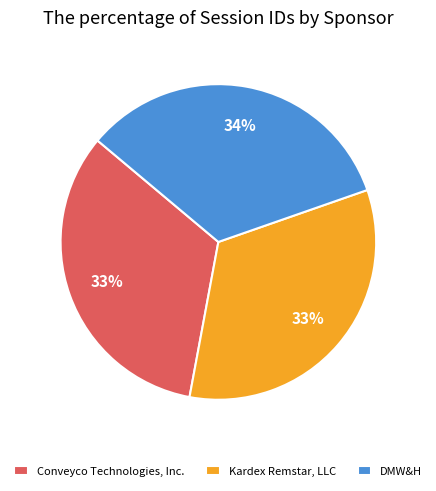

Does any single category account for the majority?

No